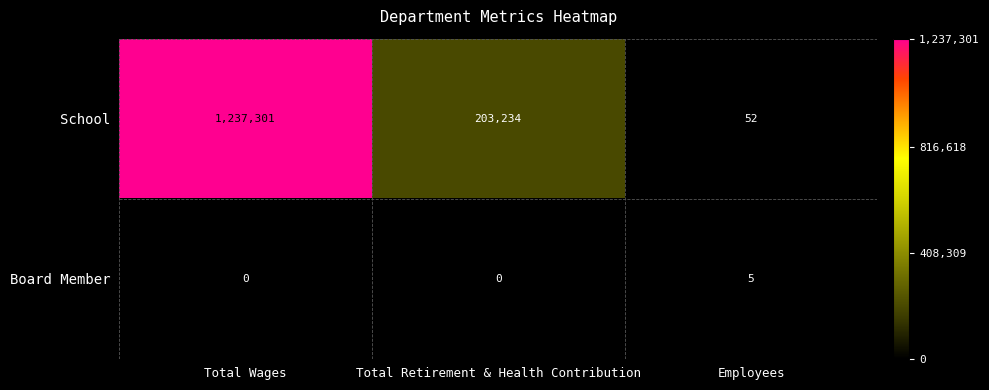

Count the School values in the range 52 to 1237301.

3